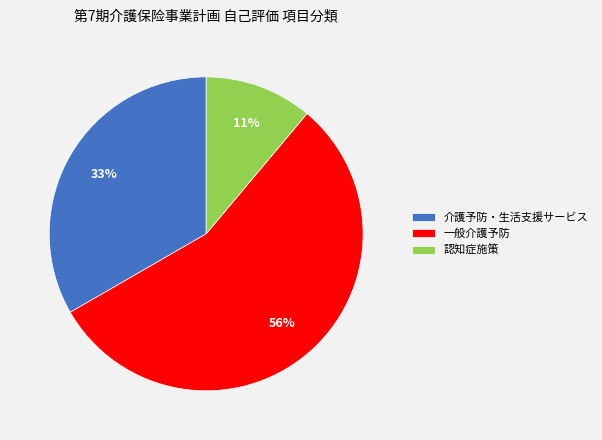

True or false: 介護予防・生活支援サービス accounts for 47% of the total.

False